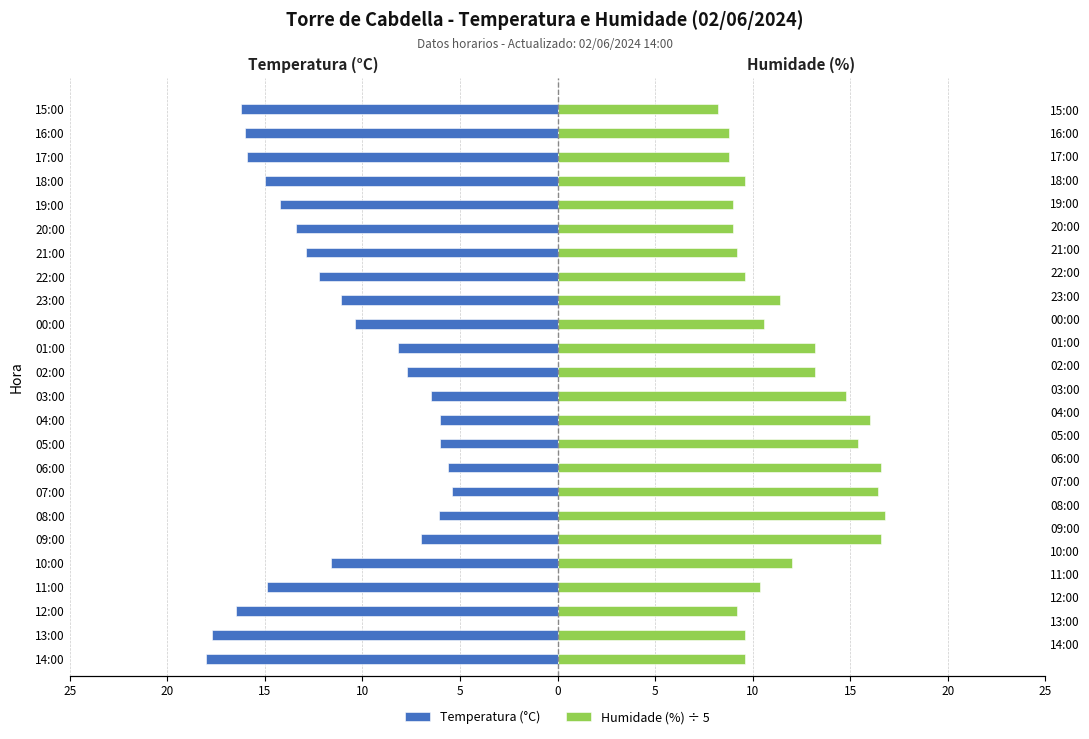

What is the minimum value for Humidade (%) ÷ 5?

8.2